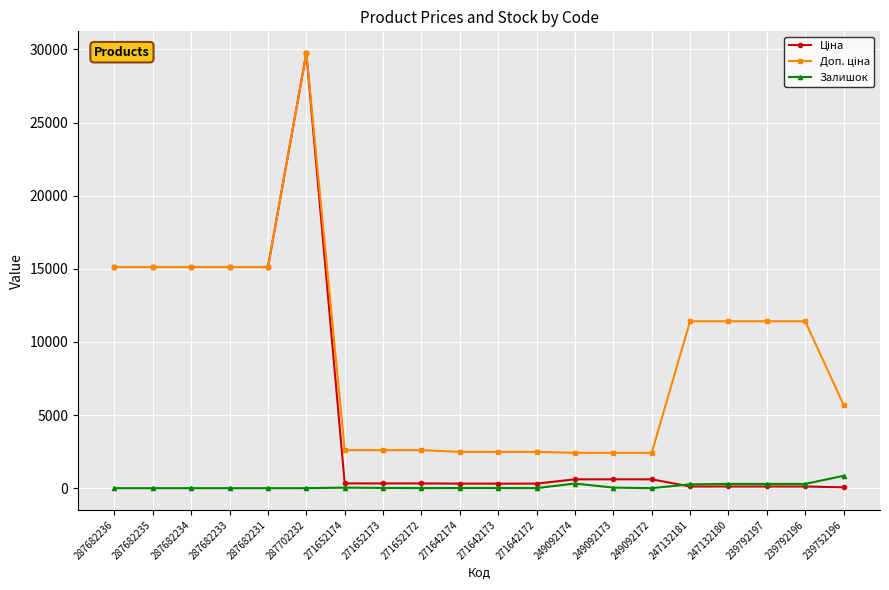

At how many categories does at least one series exceed 9946?

10